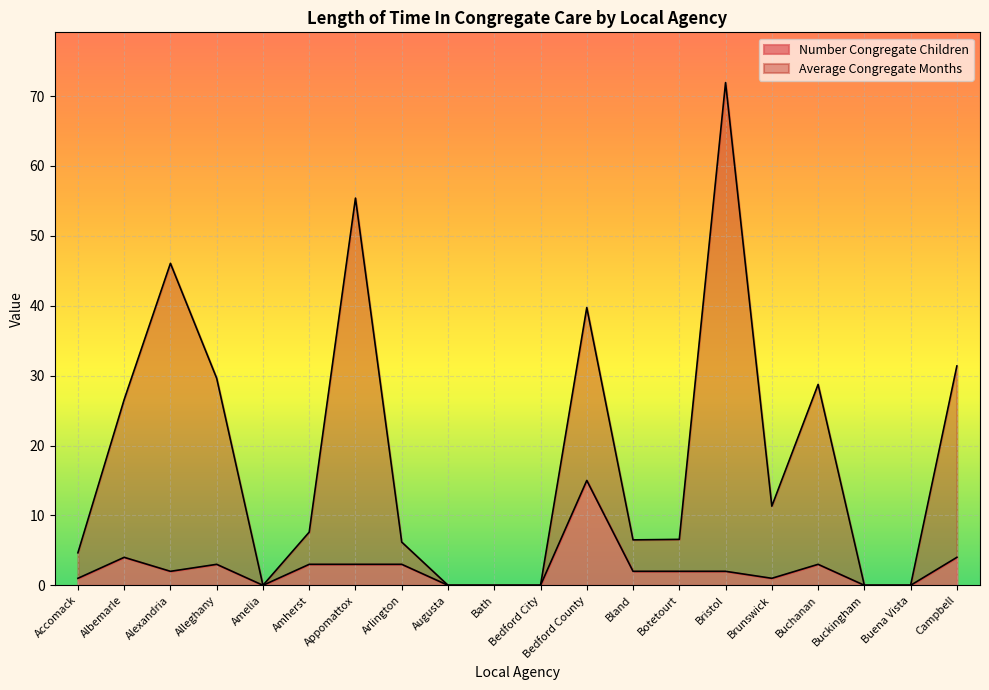

Where is the first local maximum for Average Congregate Months?

Alexandria